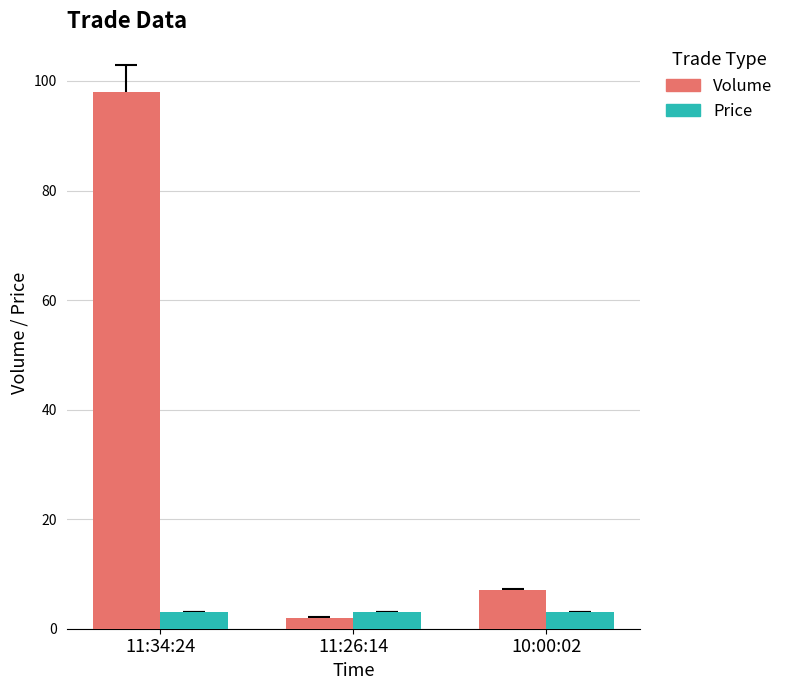

Which category has the highest value in the Volume series?

11:34:24